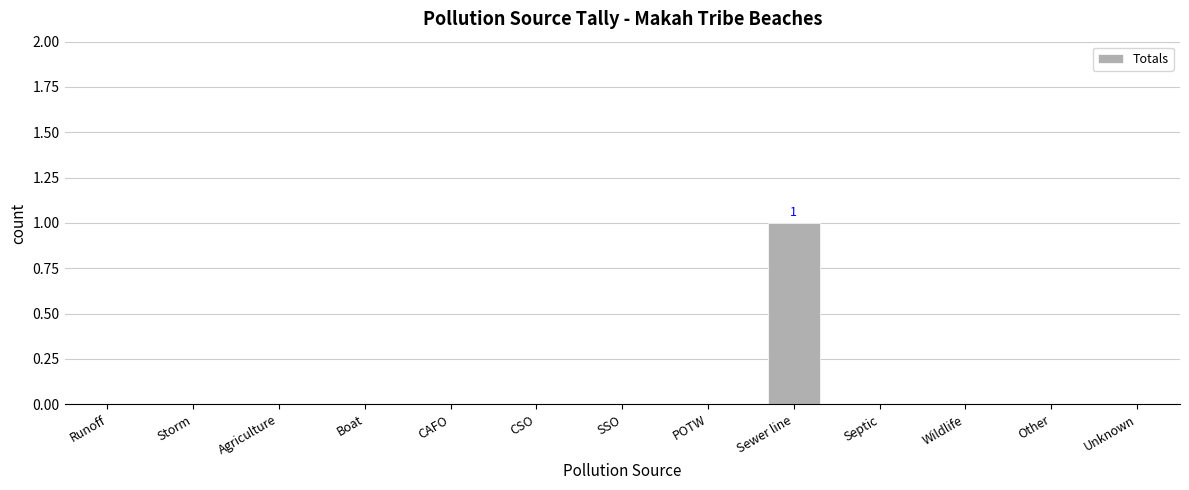

Reading left to right, list all the values displayed in this chart.

Runoff=0	Storm=0	Agriculture=0	Boat=0	CAFO=0	CSO=0	SSO=0	POTW=0	Sewer line=1	Septic=0	Wildlife=0	Other=0	Unknown=0